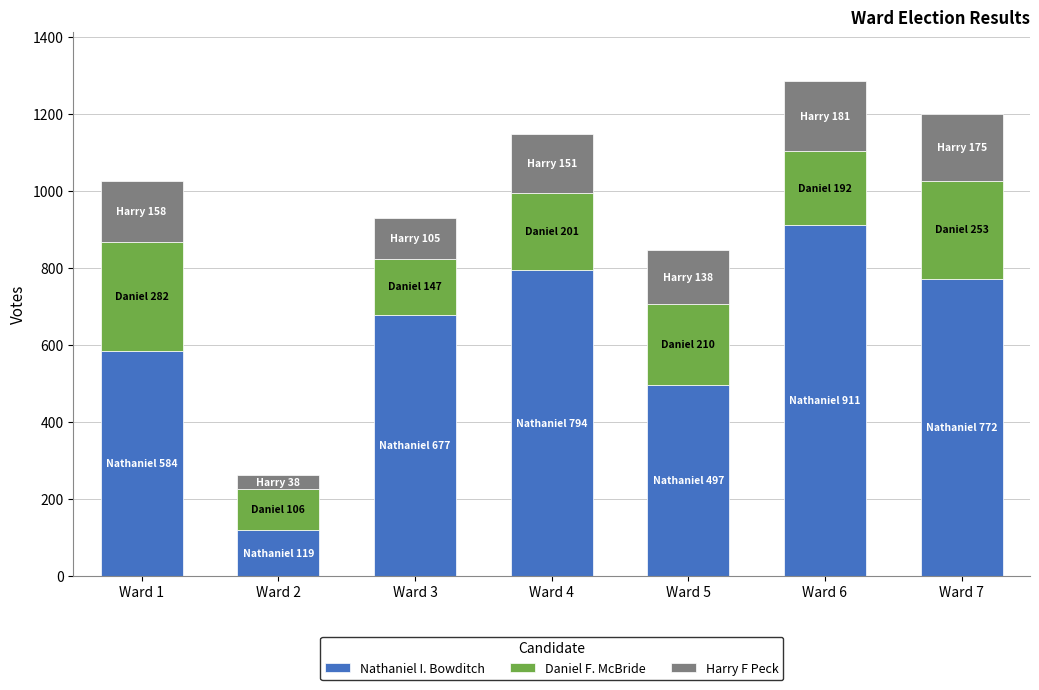

What is the average value of the Nathaniel I. Bowditch series?

622